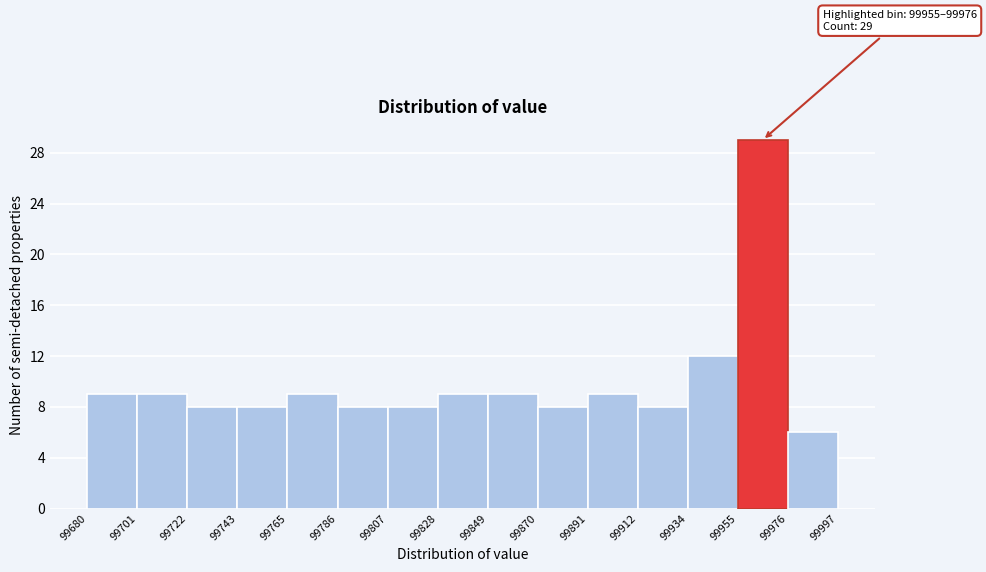

Which range on the x-axis has the tallest bar?

99955 to 99976